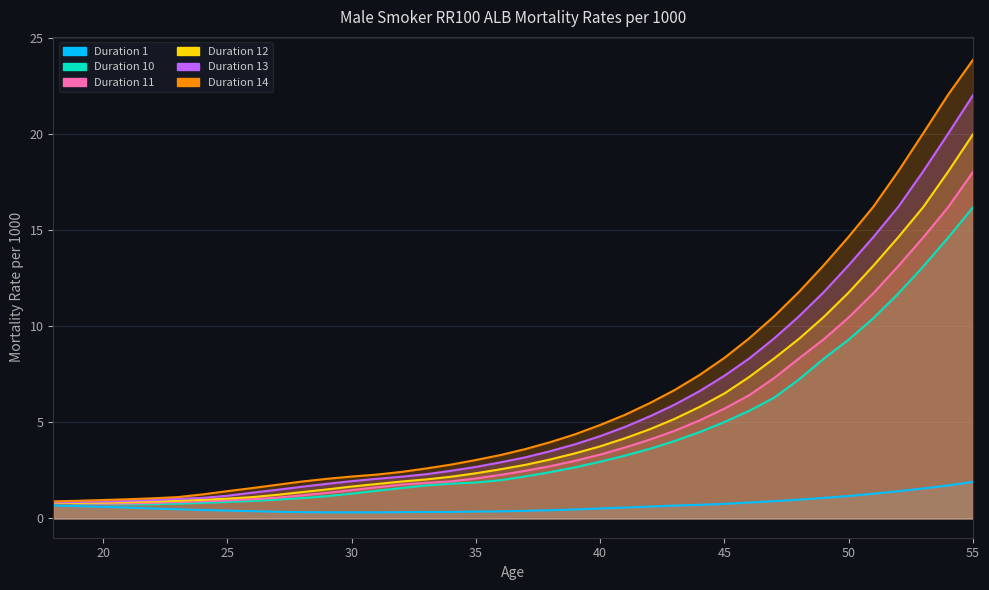

Is the value of Duration 14 at 55 greater than the value of Duration 12 at 29?

Yes